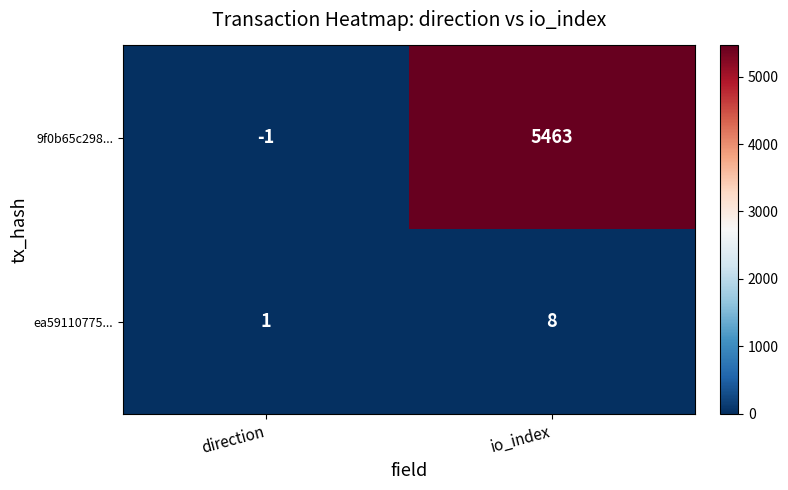

Rank the series at io_index from highest to lowest value.

9f0b65c298..., ea59110775...